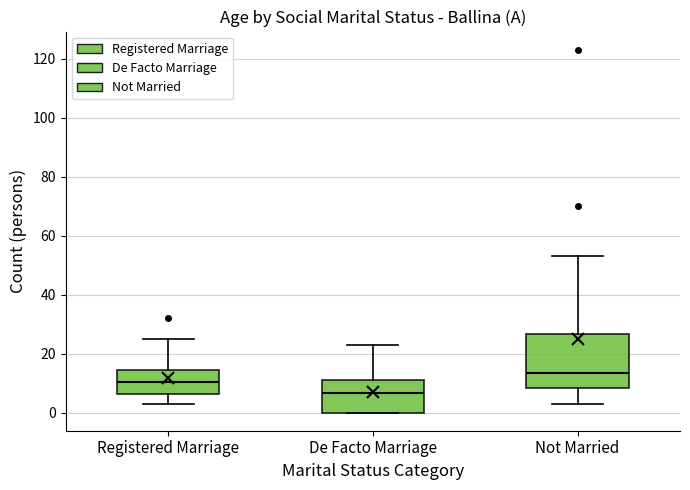

Reading left to right, read every box against the y-axis: the position of its median line, the range the box covers, and the ends of its whiskers. The values are not printed on the chart, so give them approximately, as read against the axis.

Registered Marriage: median 10, box 6 to 14, whiskers 4 to 26
De Facto Marriage: median 6, box 0 to 12, whiskers 0 to 24
Not Married: median 14, box 8 to 26, whiskers 4 to 54